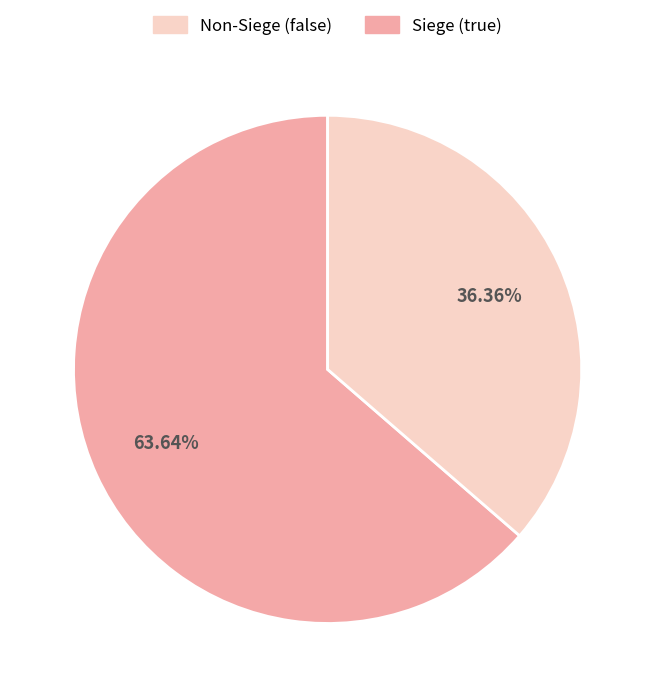

Does any single category account for the majority?

Yes